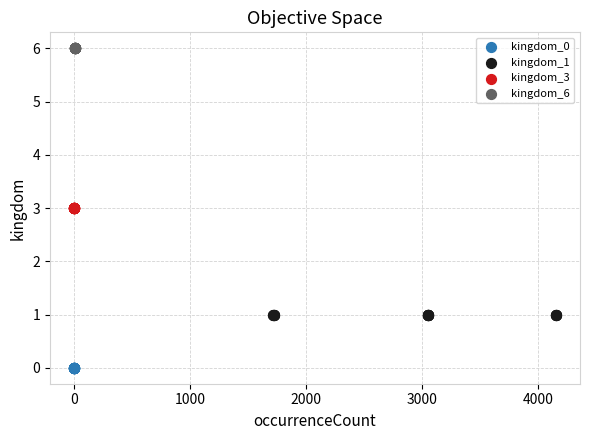

Which series reaches the minimum Y coordinate?

kingdom_0